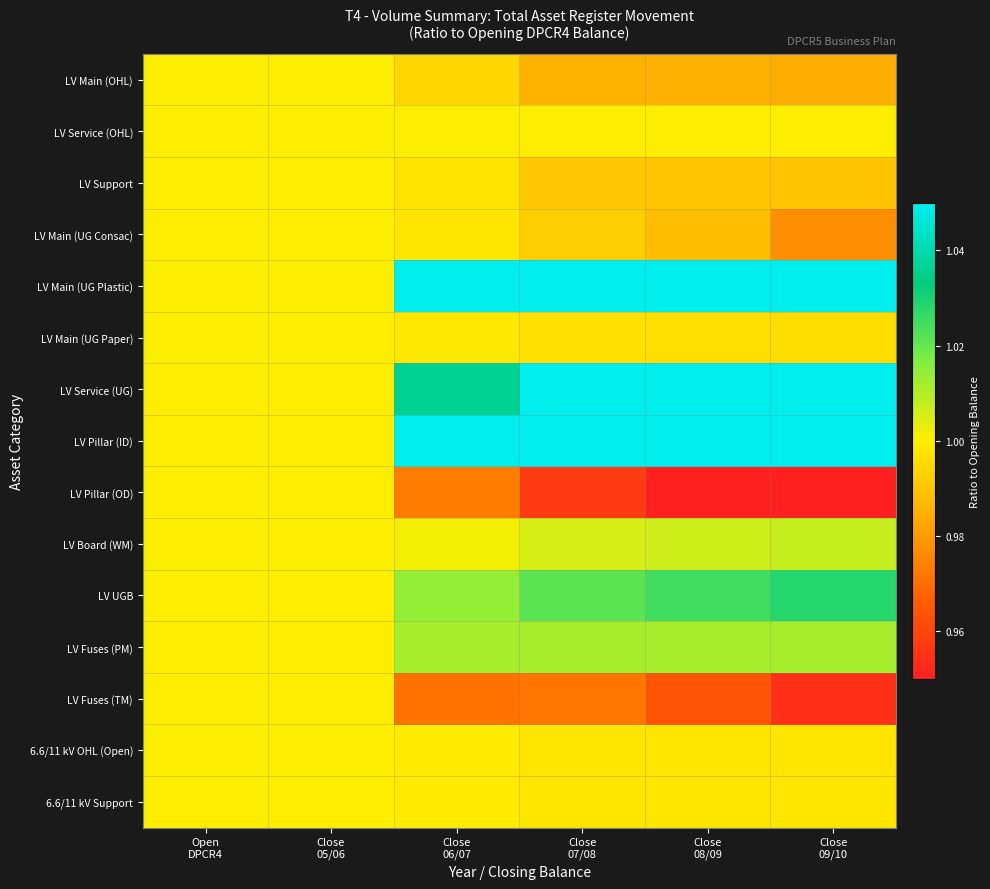

What is the total value across all series at Close
08/09?

15.4